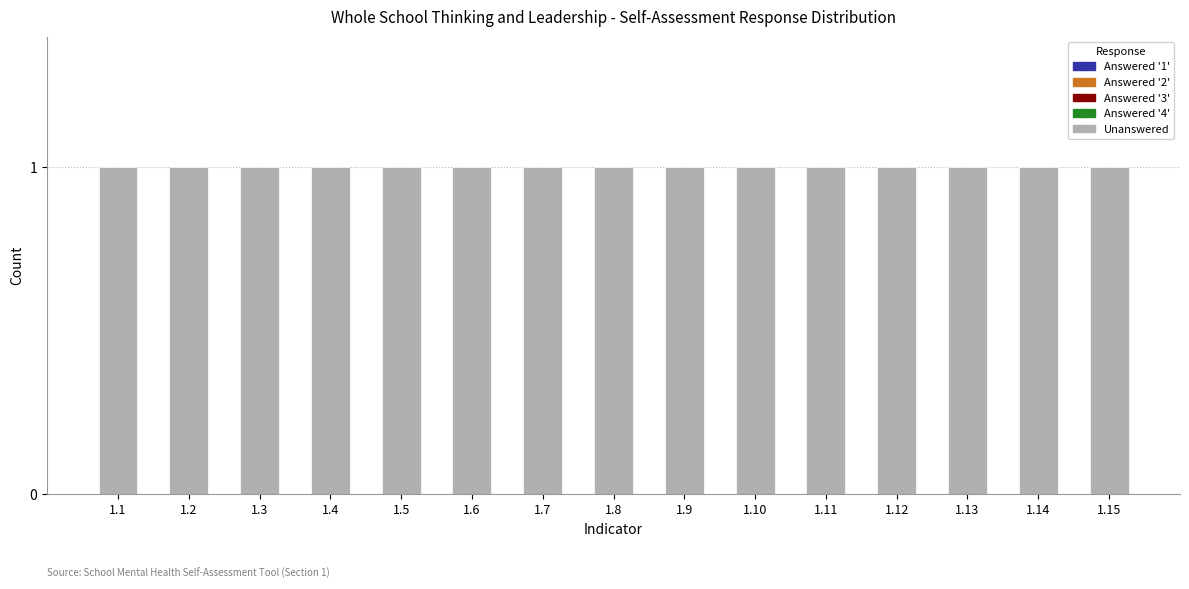

Rank the series by their maximum value, from lowest to highest.

Answered '1', Answered '2', Answered '3', Answered '4', Unanswered